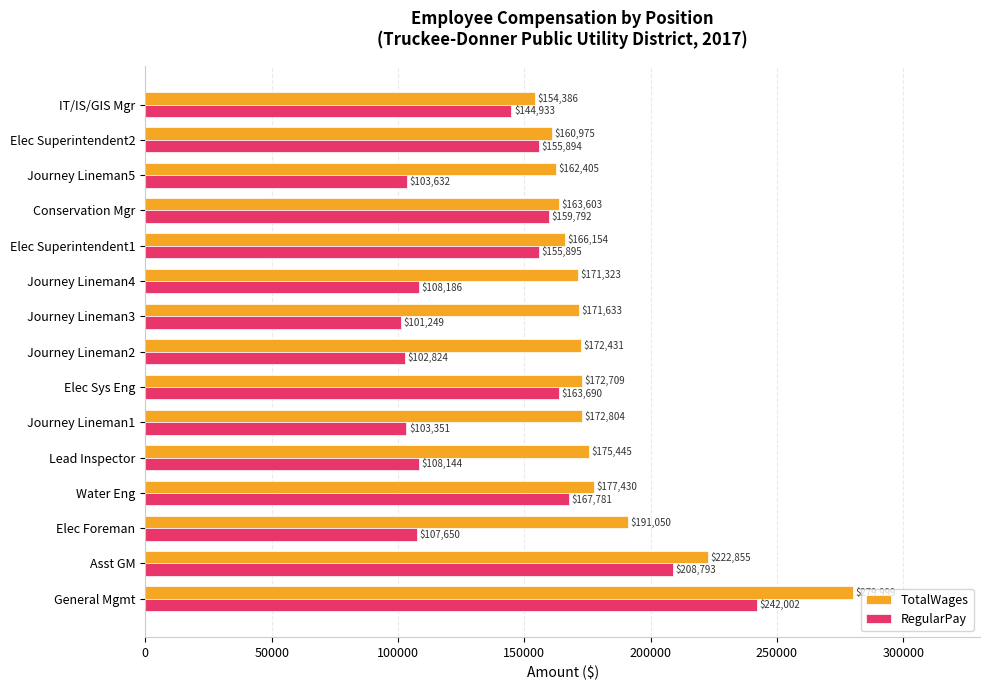

What is the lowest value of the RegularPay series?

101249